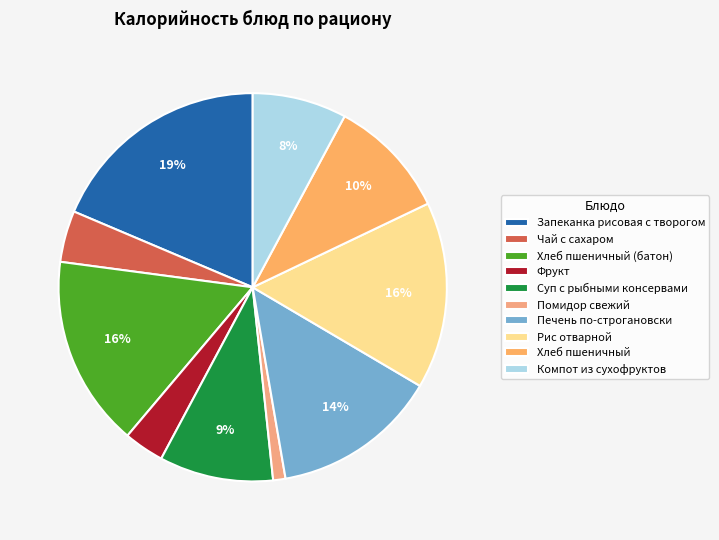

What is the largest slice in the pie chart?

Запеканка рисовая с творогом